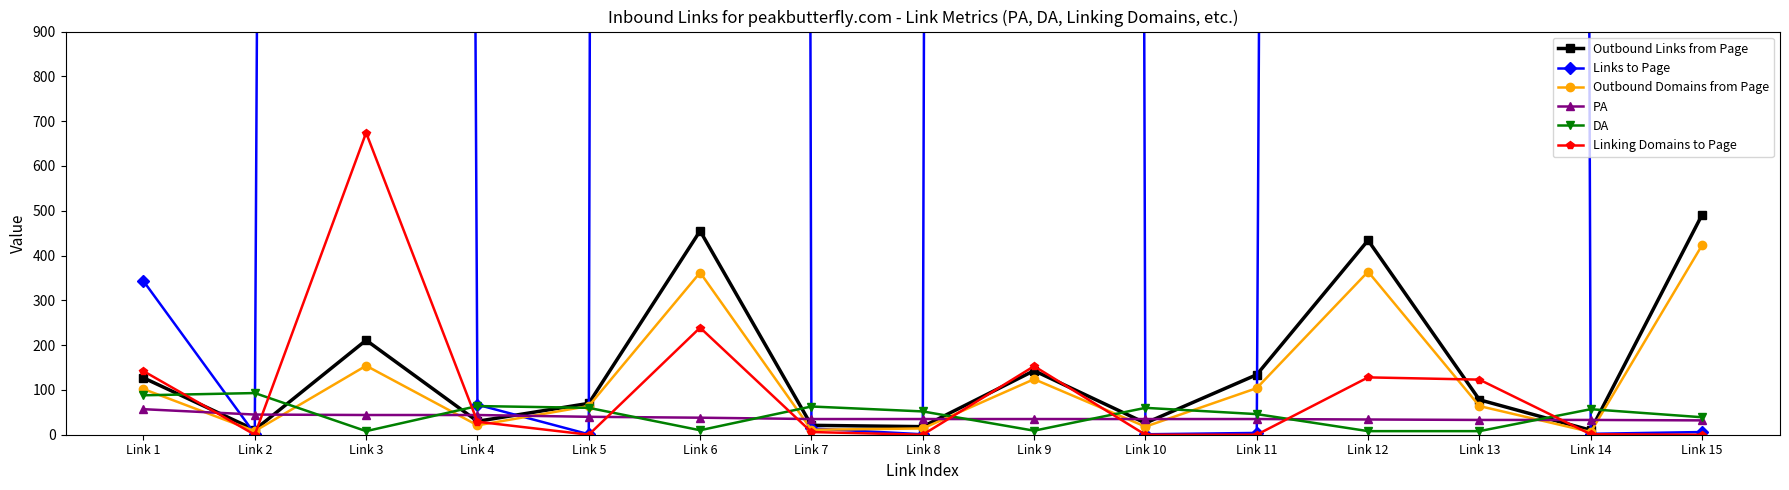

At Link 9, list the series in order from smallest to largest.

DA, PA, Outbound Domains from Page, Outbound Links from Page, Linking Domains to Page, Links to Page